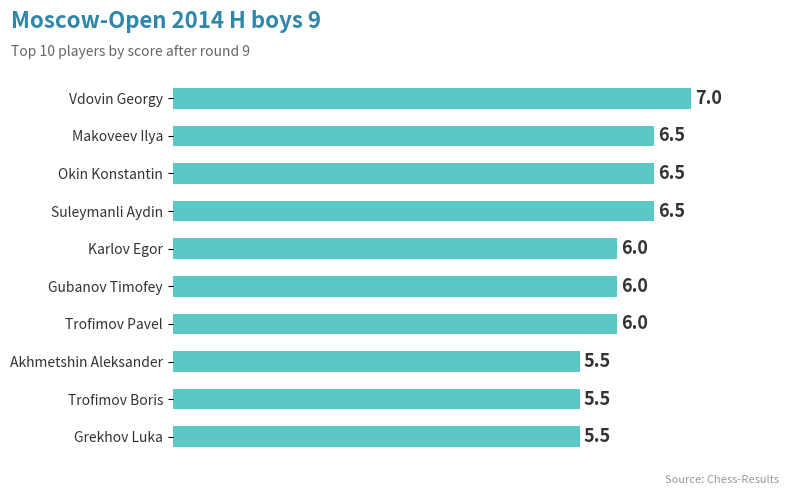

Which label corresponds to the largest value in the chart?

Vdovin Georgy